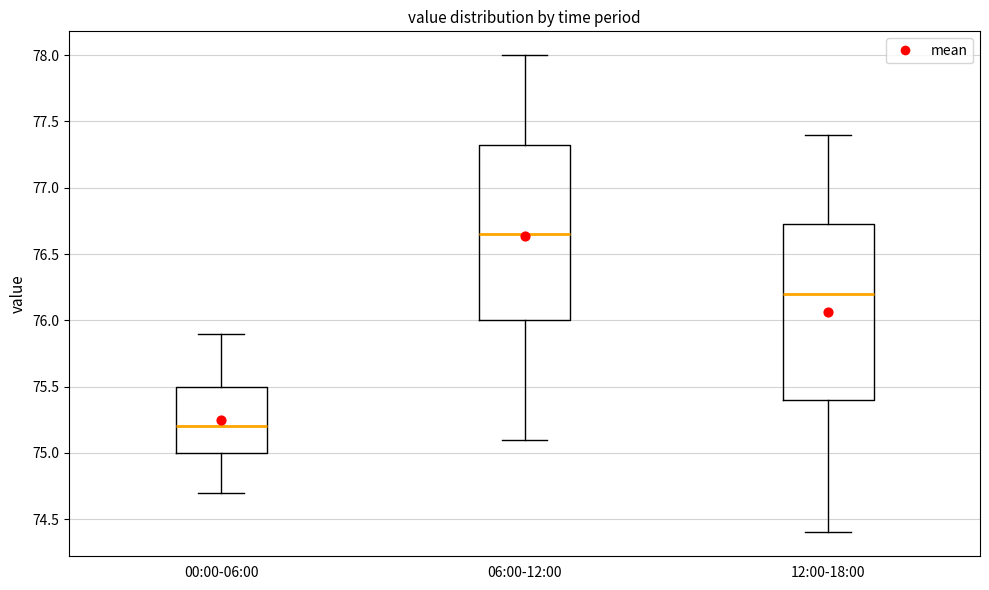

Which box's median line is the lowest?

00:00-06:00